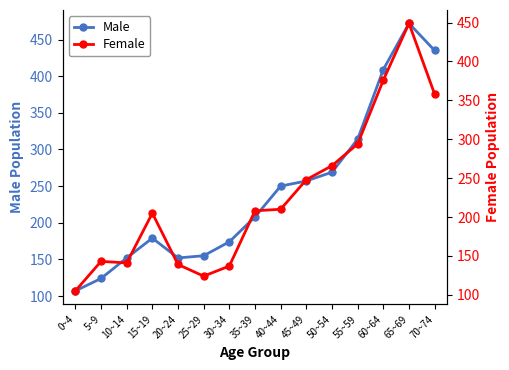

Which series has the largest total across all categories?

Male